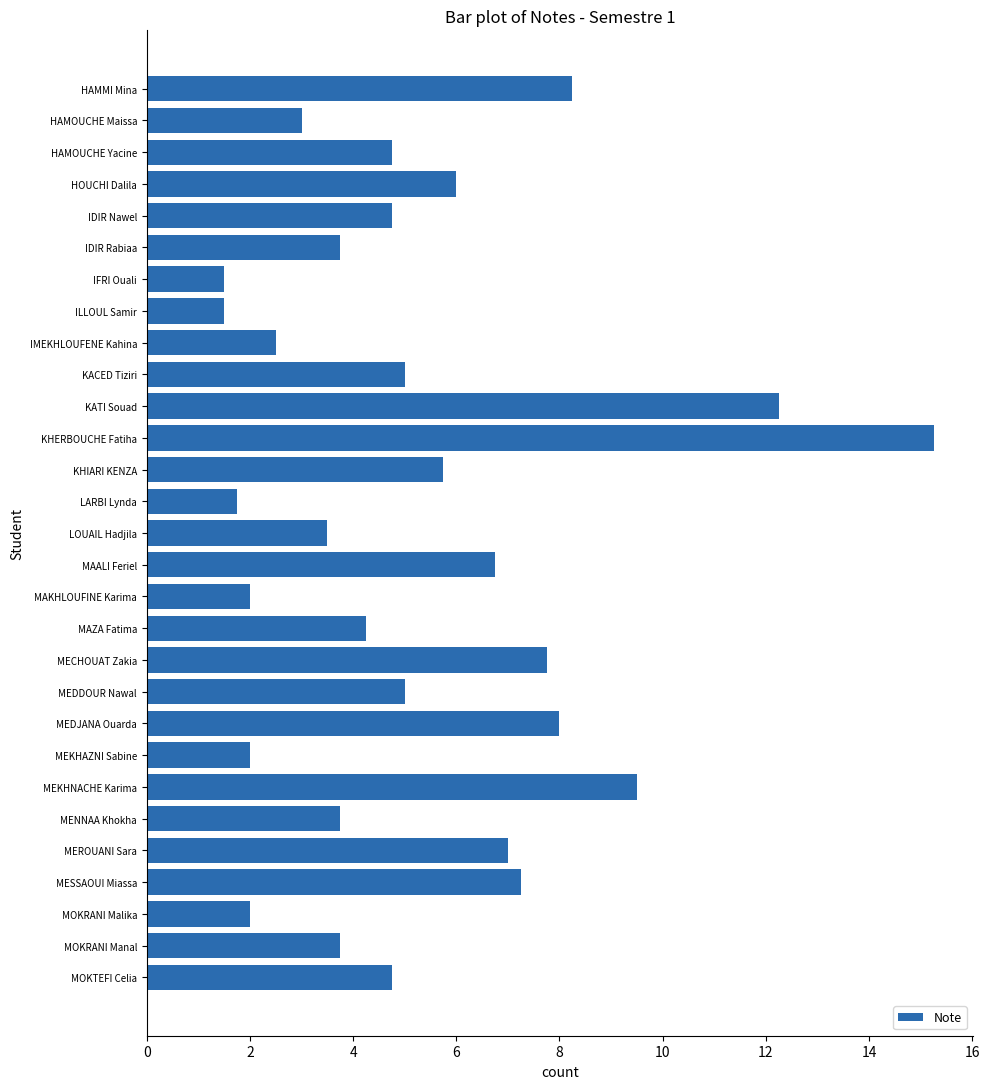

What is the smallest value displayed?

1.5